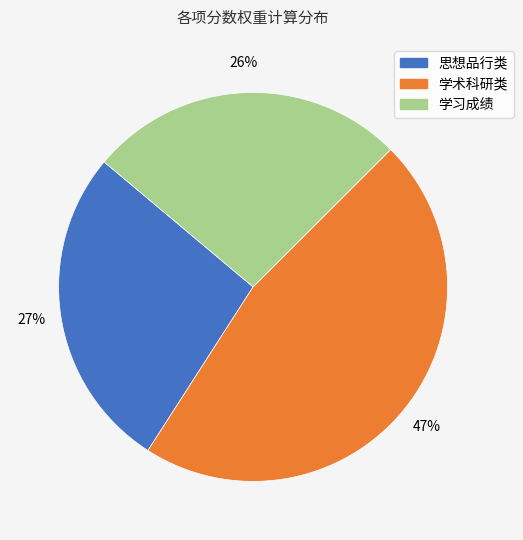

How many segments does this pie chart have?

3